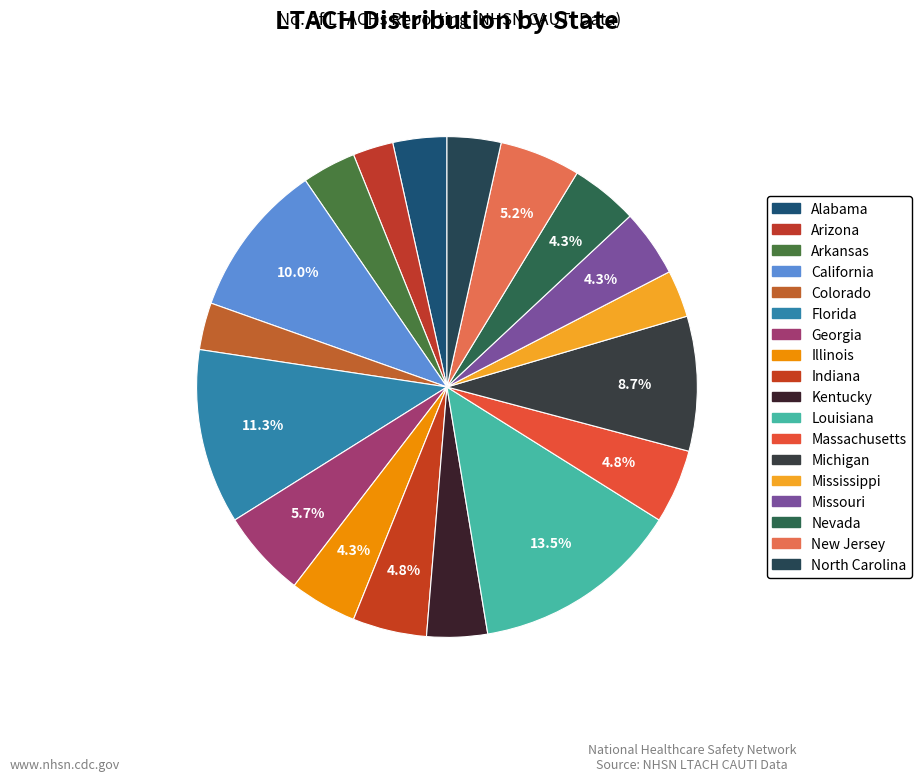

How many segments does this pie chart have?

18